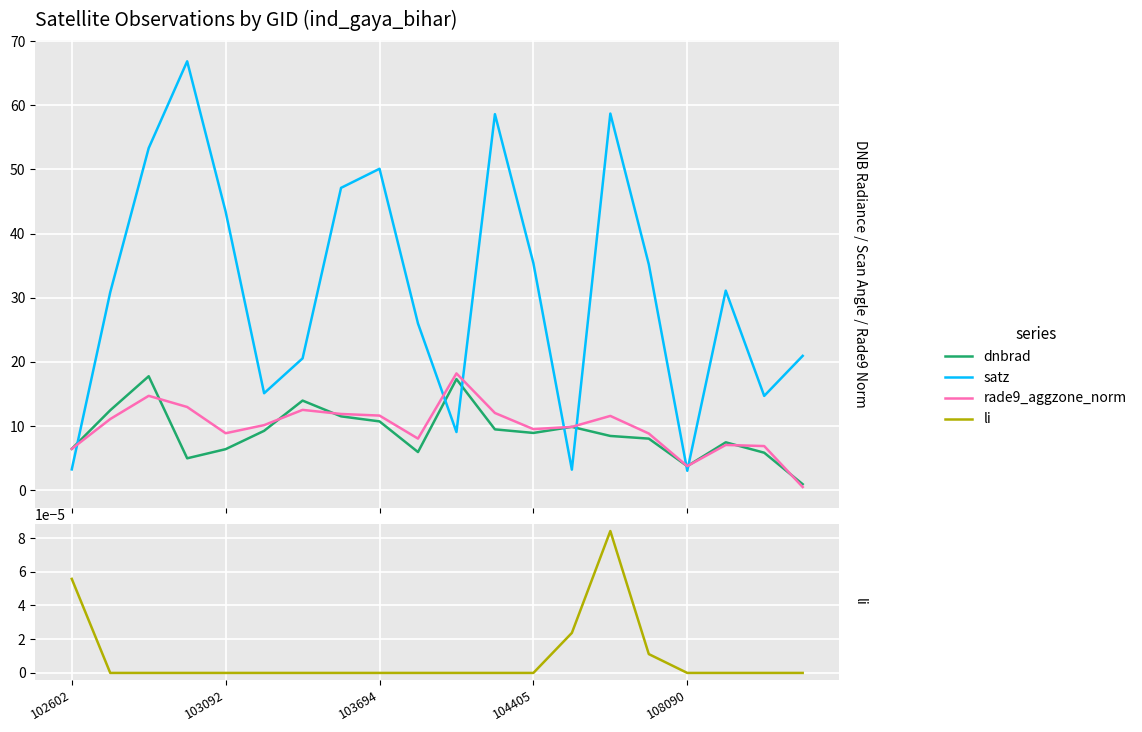

Which series has the largest total across all categories?

satz